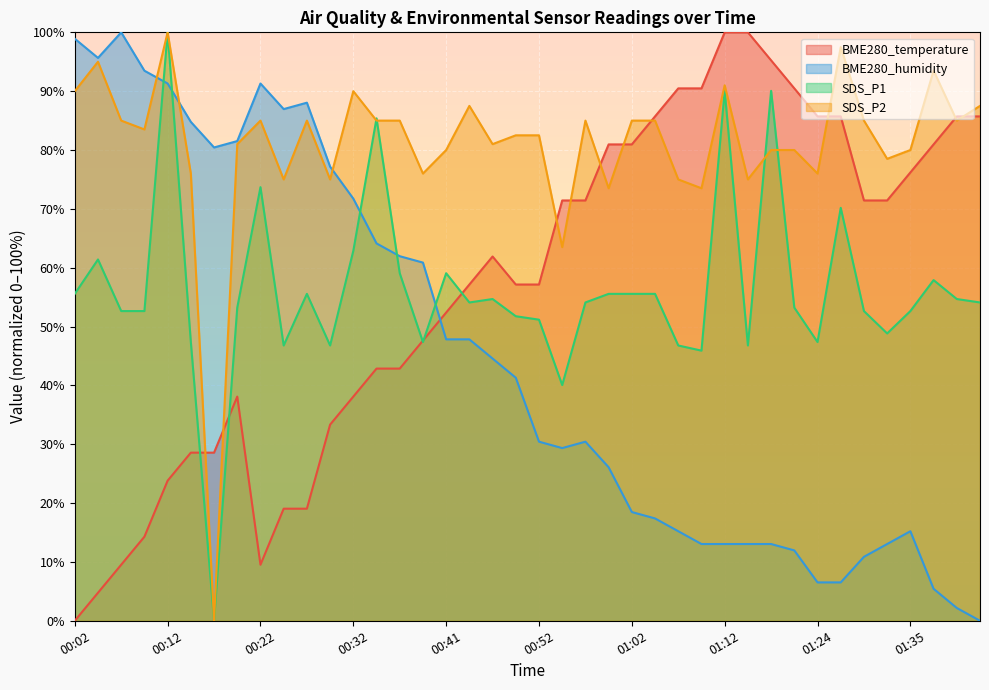

At which category is the sum across all series the highest?

00:12